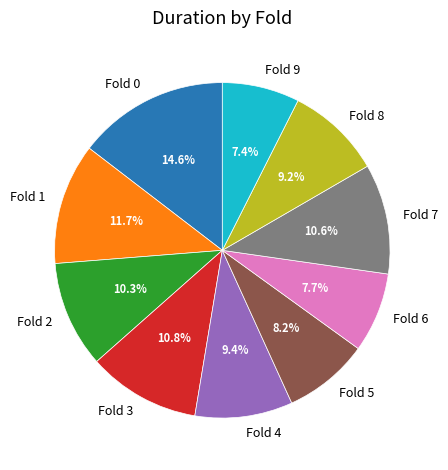

Combined, do Fold 2 and Fold 6 account for over 50%?

No